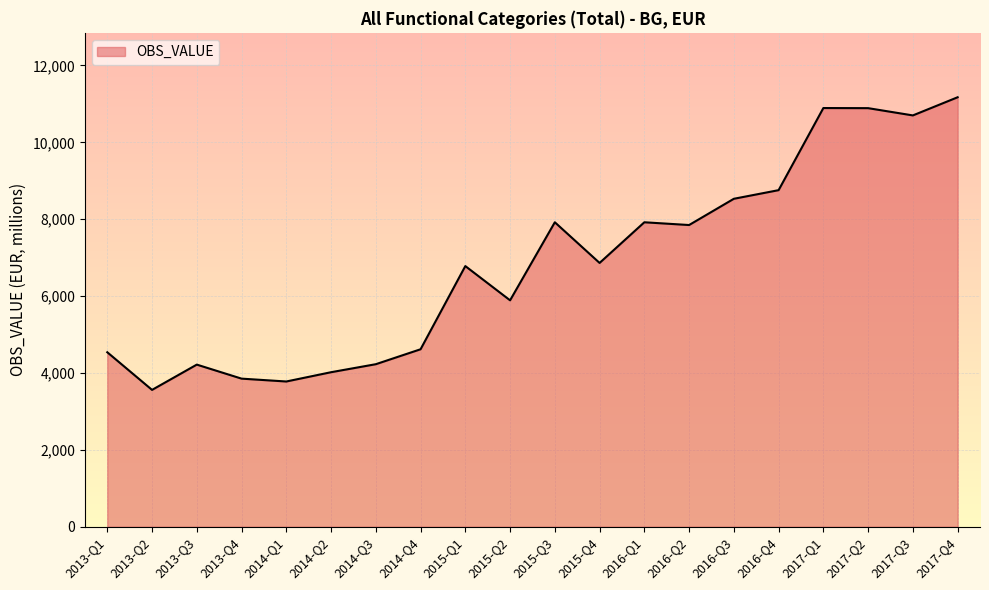

What is the difference between the maximum and minimum values?

7613.6